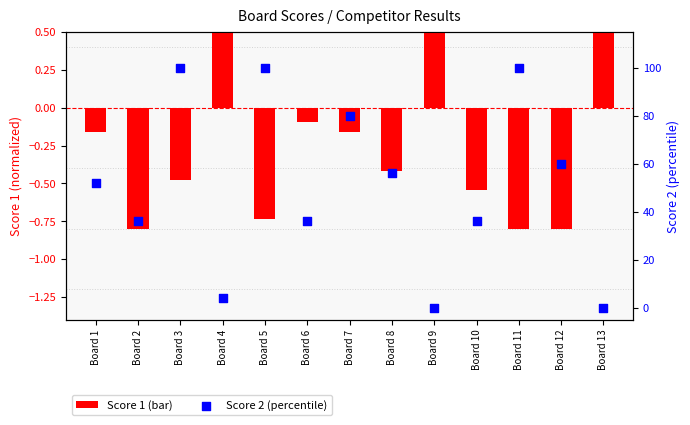

What are all the series names shown in the legend?

Score 1, Score 2